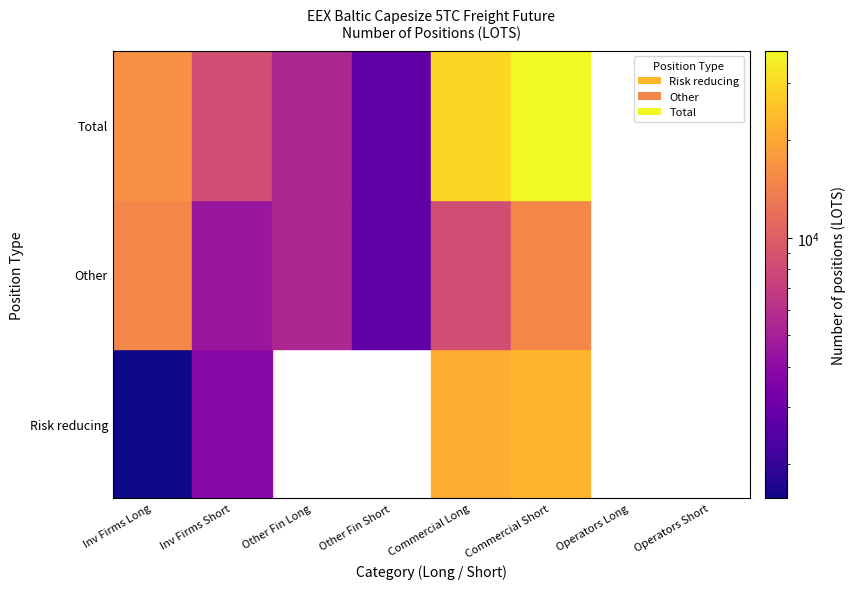

How many data points does each series have?

8